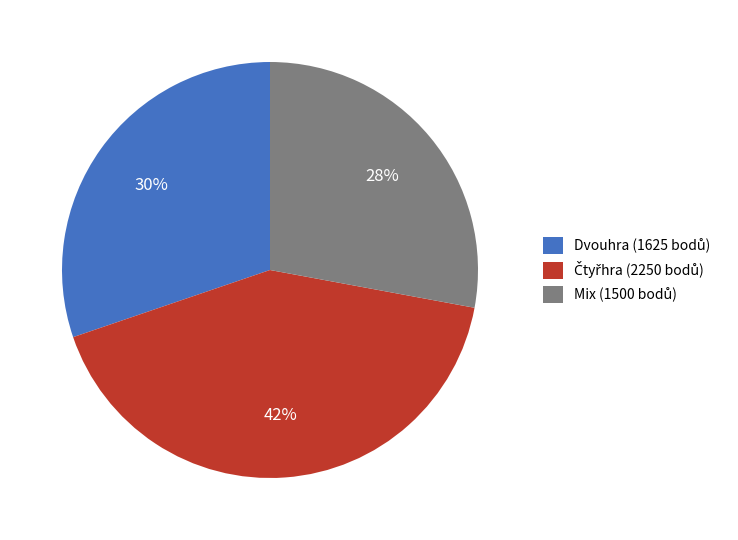

Count the number of slices in the pie.

3